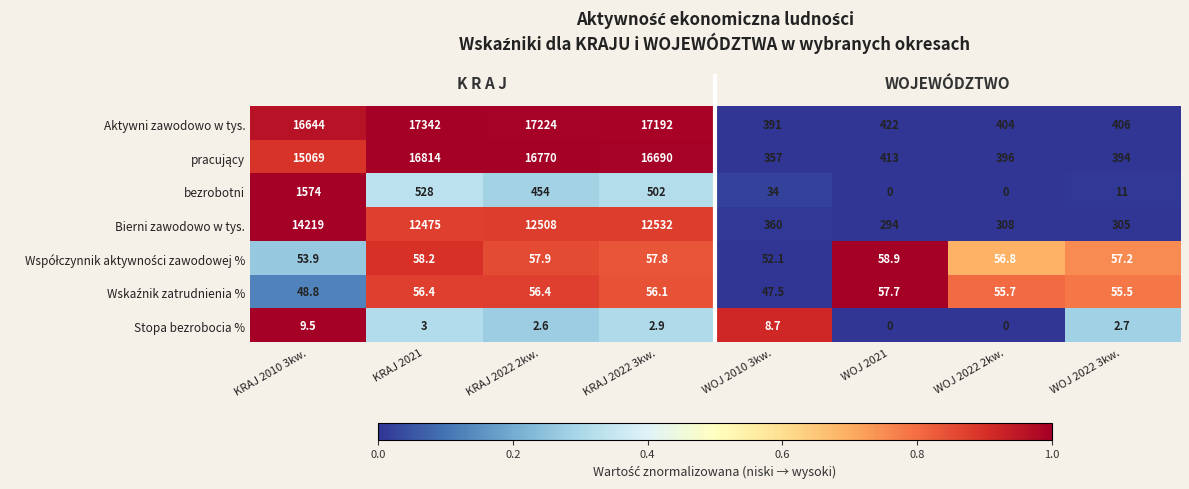

What is the sum of the bezrobotni values at WOJ 2010 3kw. and KRAJ 2010 3kw.?

1608.0